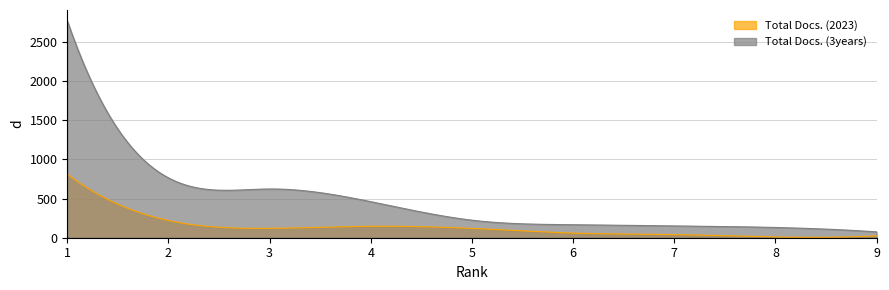

The Total Docs. (2023) series shows 146 at 4. True or false?

True